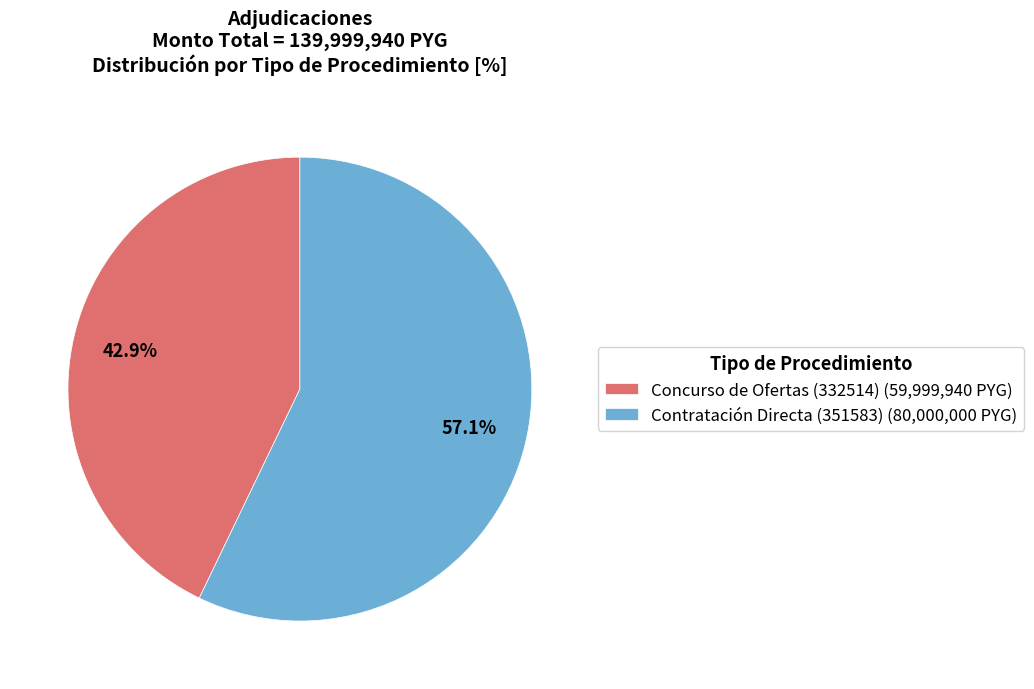

Count the number of slices in the pie.

2